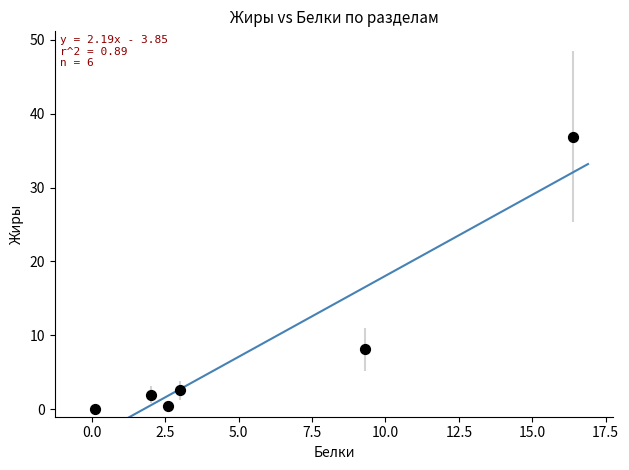

What Y value in the scatter plot is closest to 18?

8.1